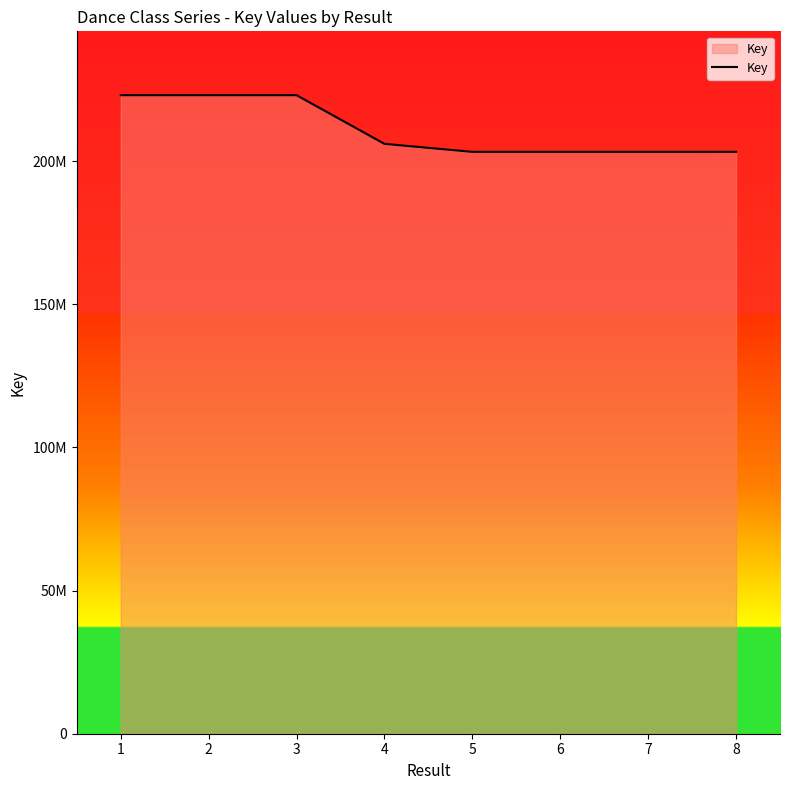

At which label is the value closest to 213173930?

4